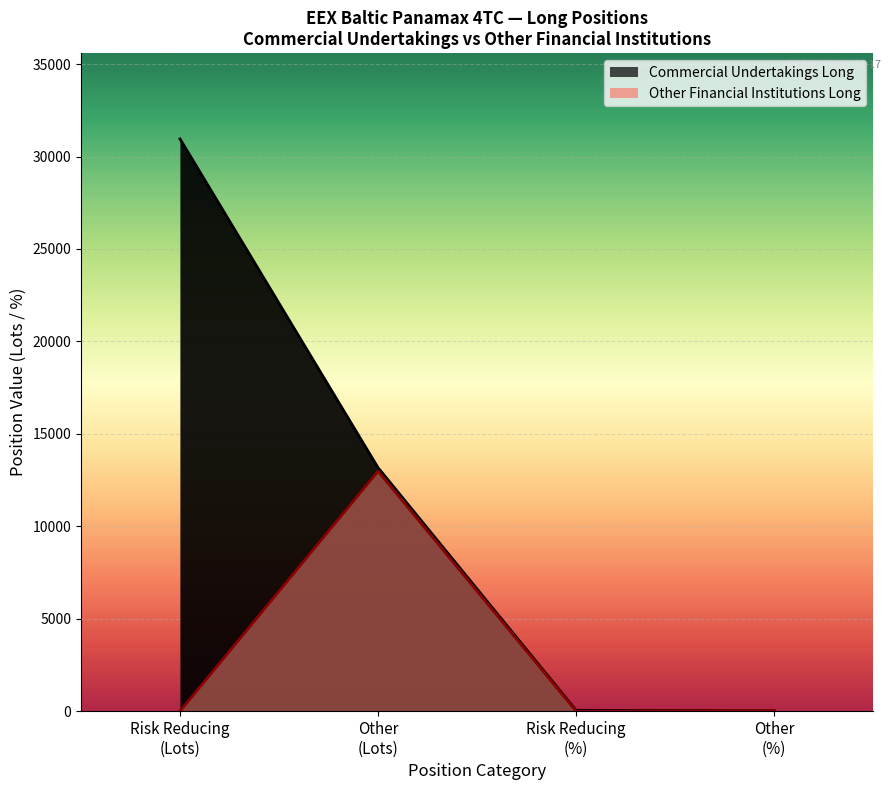

Where is the first local maximum?

Other (Lots)